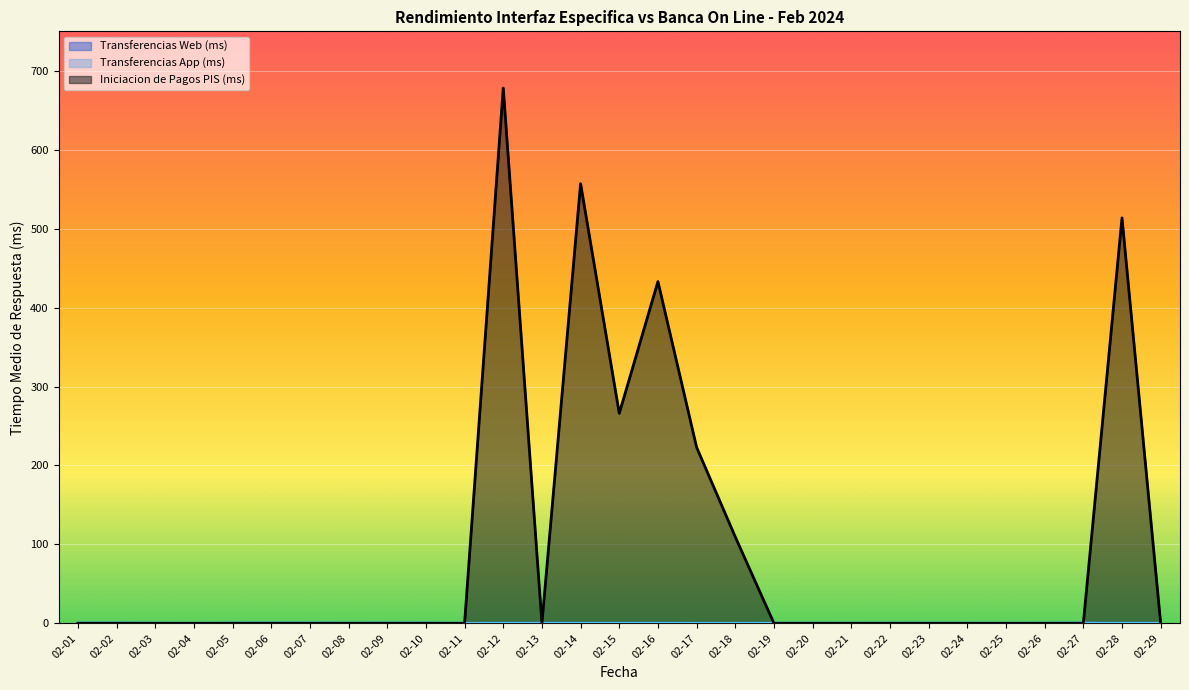

True or false: Transferencias App (ms) has more than 0 interior local peaks.

True